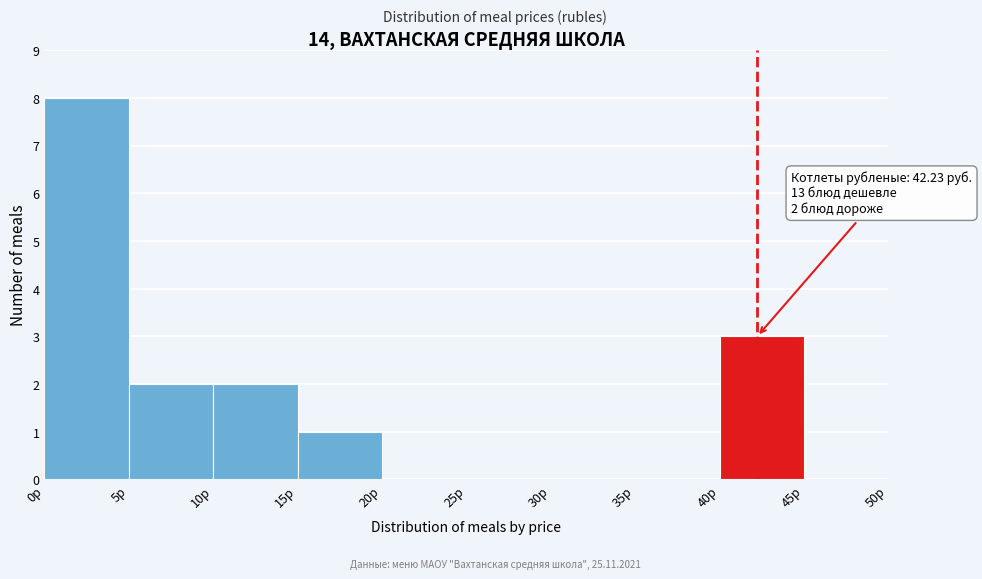

Which range on the x-axis has the tallest bar?

0 to 5